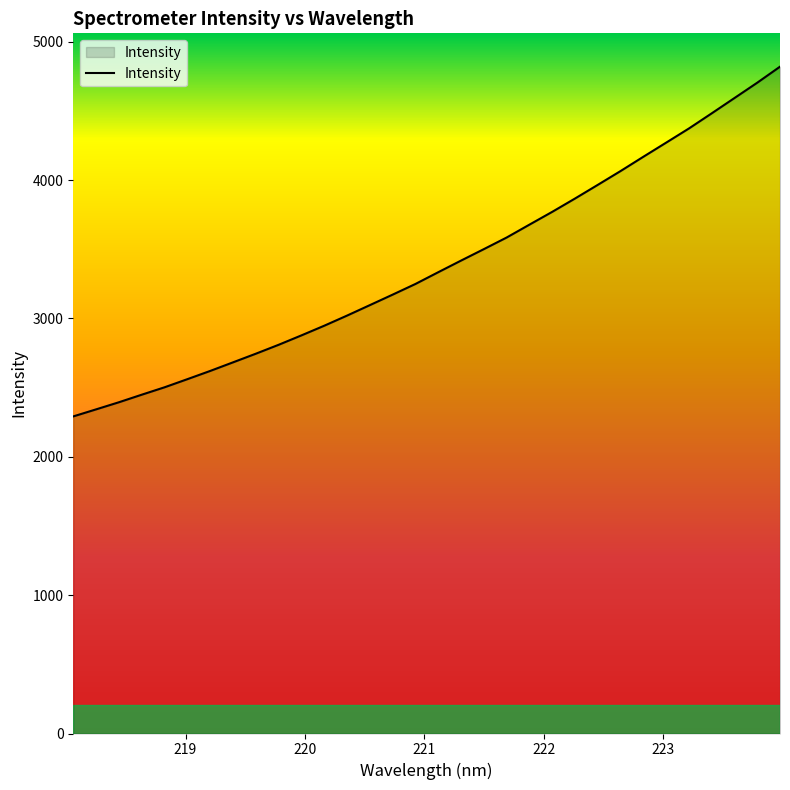

Reading right to left, extract all data points from this chart.

4819.9	4704.0	4593.2	4482.5	4373.1	4270.7	4168.7	4065.5	3965.7	3866.9	3770.6	3678.1	3585.0	3501.1	3418.3	3334.4	3249.4	3172.3	3096.4	3020.8	2947.5	2877.7	2809.7	2745.2	2682.8	2620.7	2561.2	2502.5	2448.9	2394.3	2342.9	2292.0